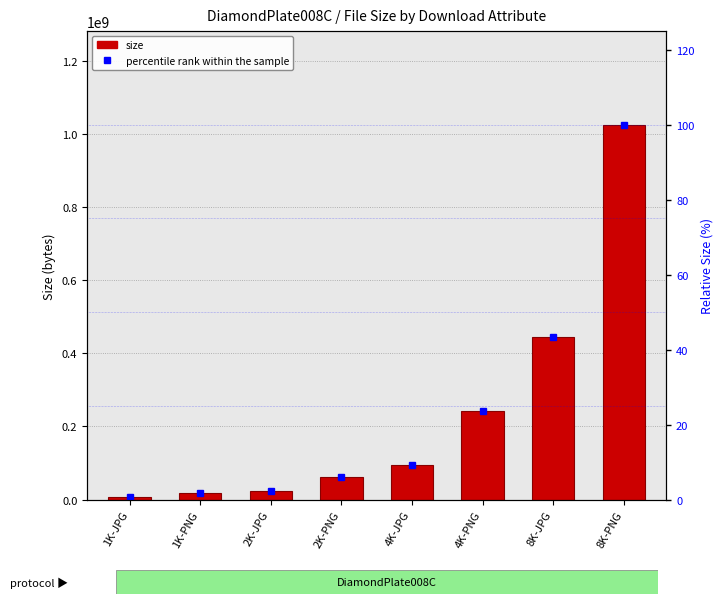

Is the value of size at 8K-JPG greater than the value of percentile rank within the sample at 4K-JPG?

Yes